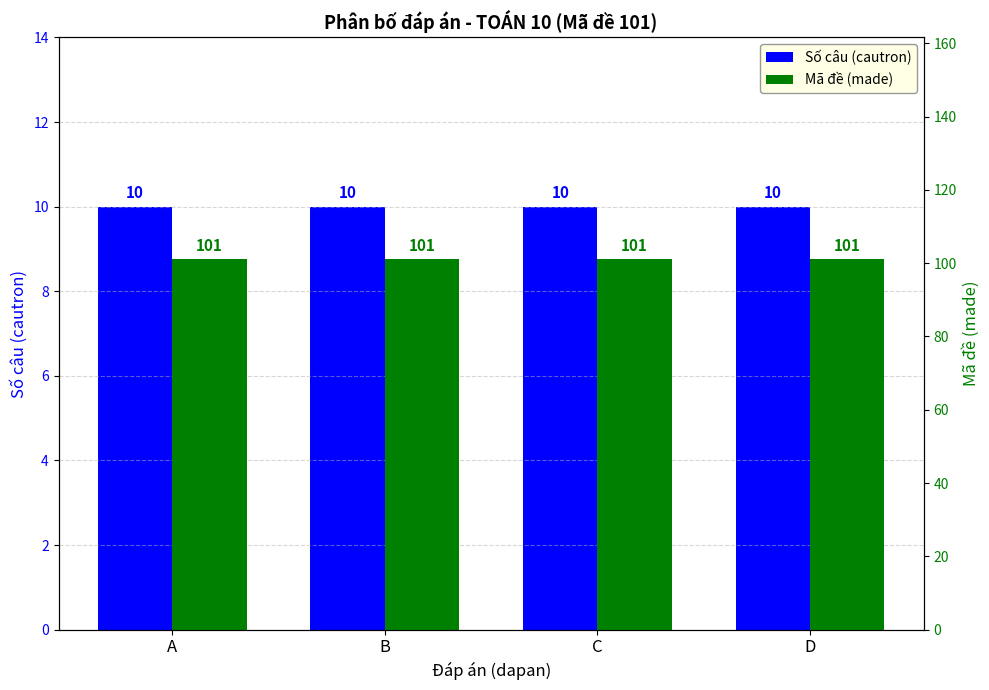

What is the sum of the Mã đề (made) values at D and C?

202